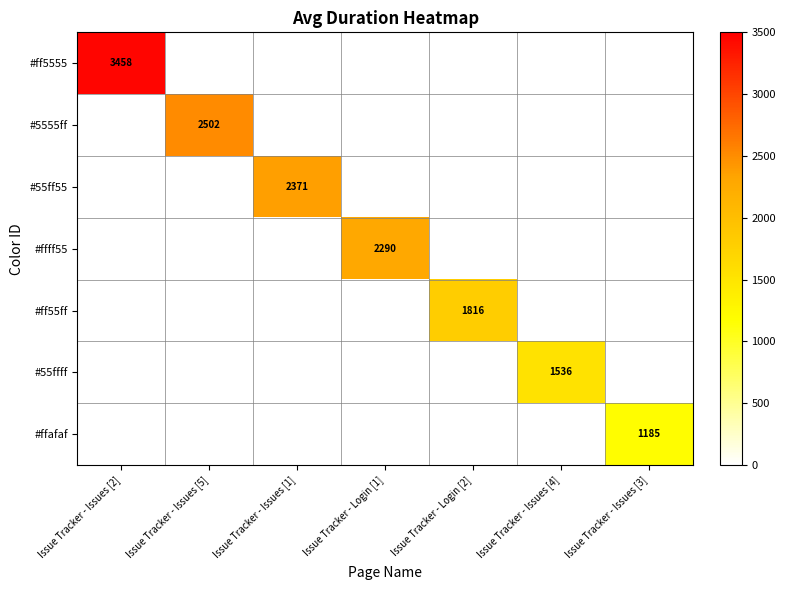

How many data points does each series have?

7